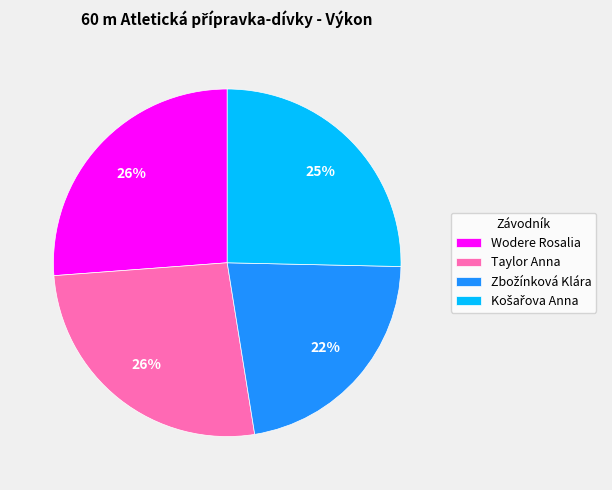

Is it true that Taylor Anna is 26% of the pie?

True